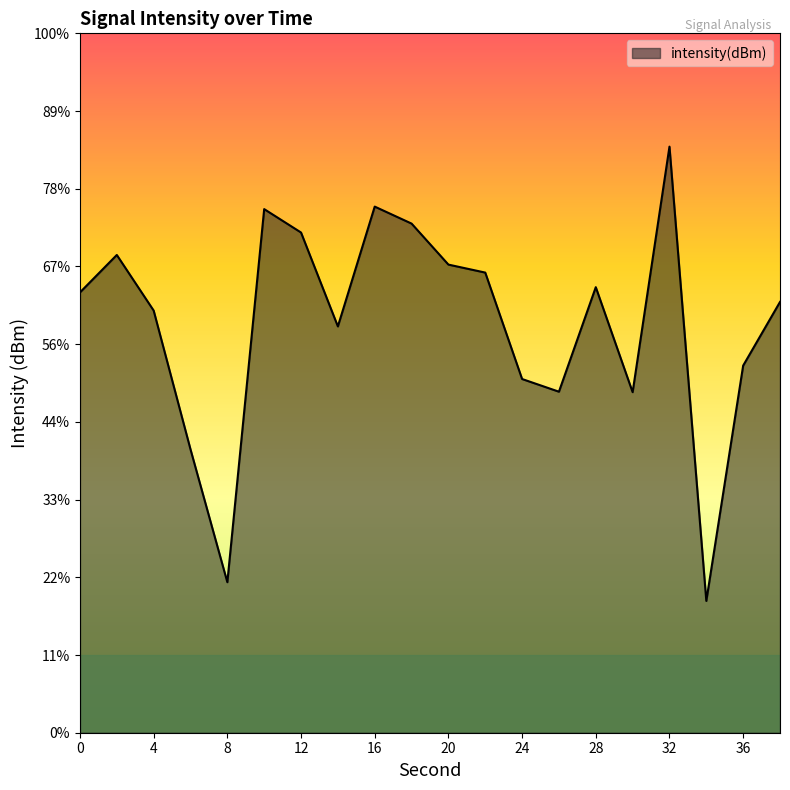

List the labels in order of value, largest first.

32, 16, 10, 18, 12, 2, 20, 22, 28, 0, 38, 4, 14, 36, 24, 26, 30, 6, 8, 34